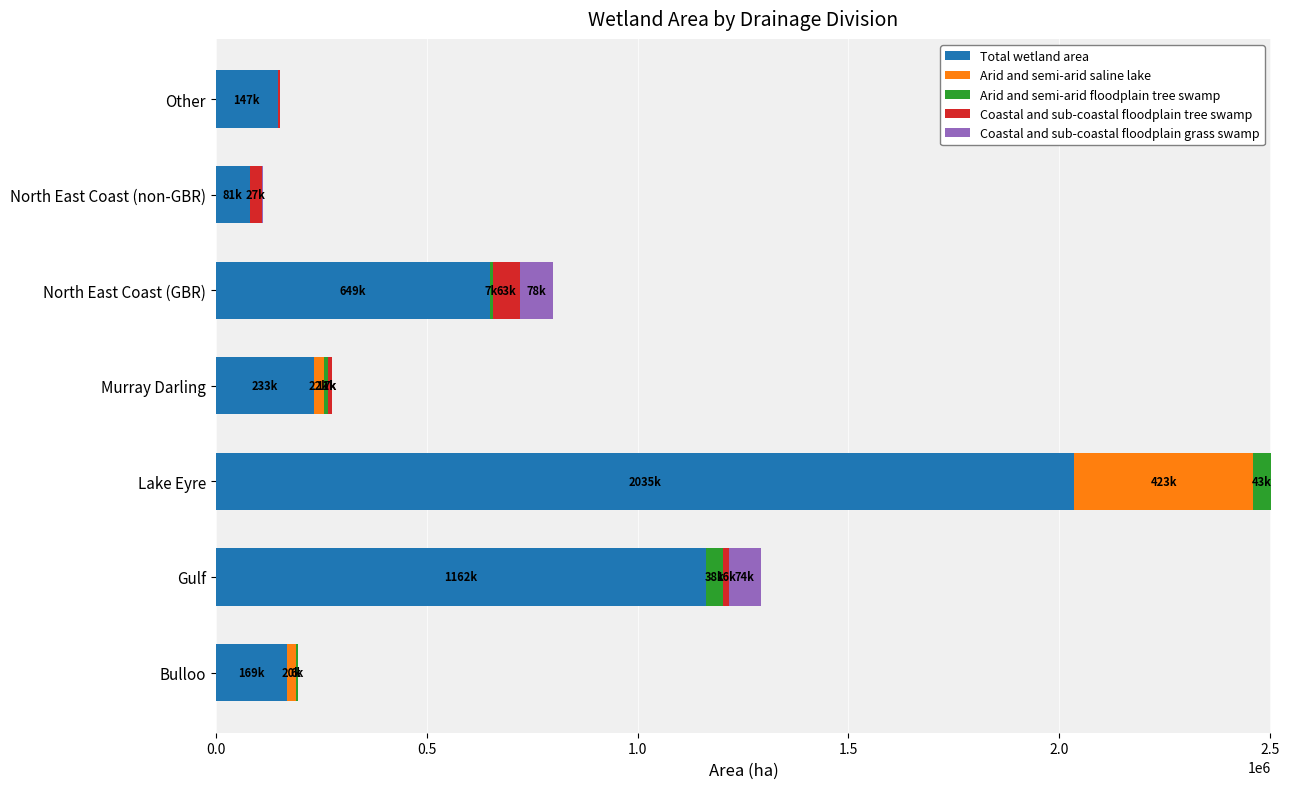

At which category is the sum across all series the highest?

Lake Eyre